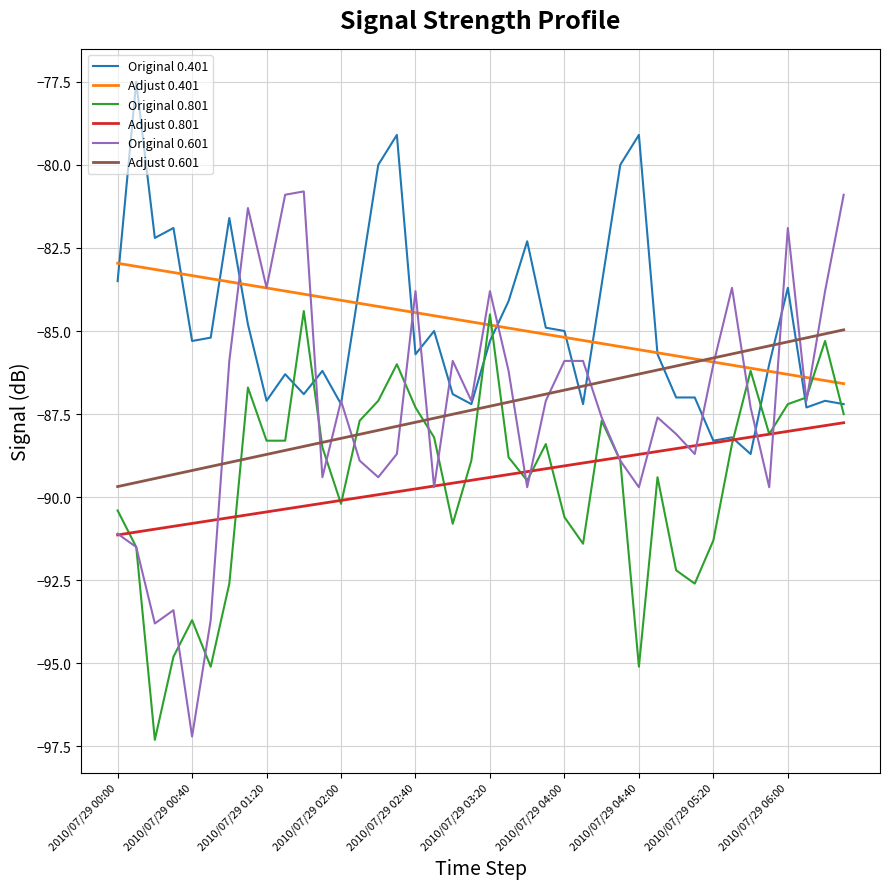

List the series in order of their peak value, highest first.

Original 0.401, Original 0.601, Adjust 0.401, Original 0.801, Adjust 0.601, Adjust 0.801